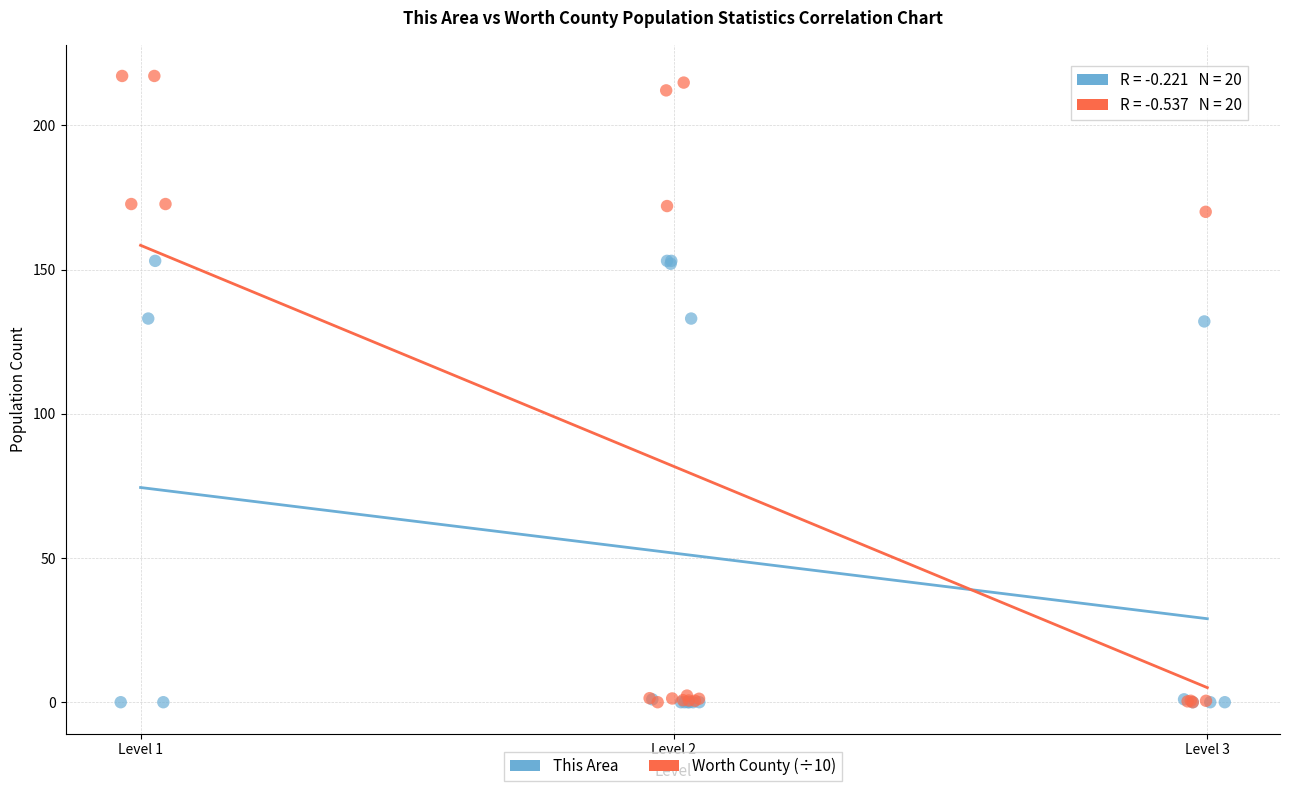

Which series has the largest Y range (max minus min)?

Worth County (÷10)